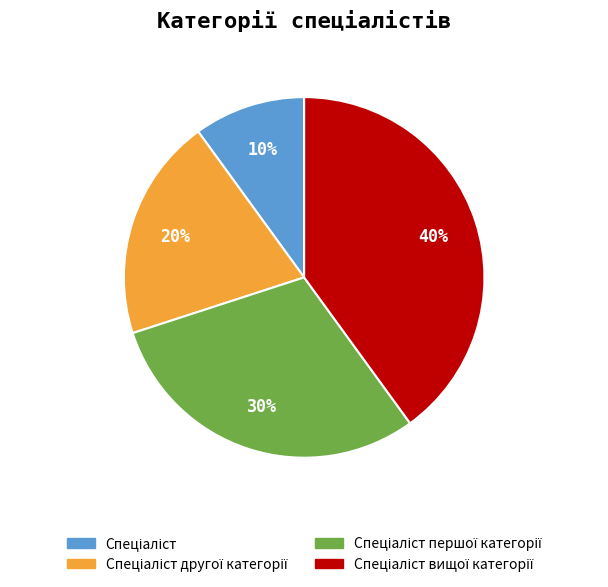

To the nearest percent, what is the average slice percentage?

25%